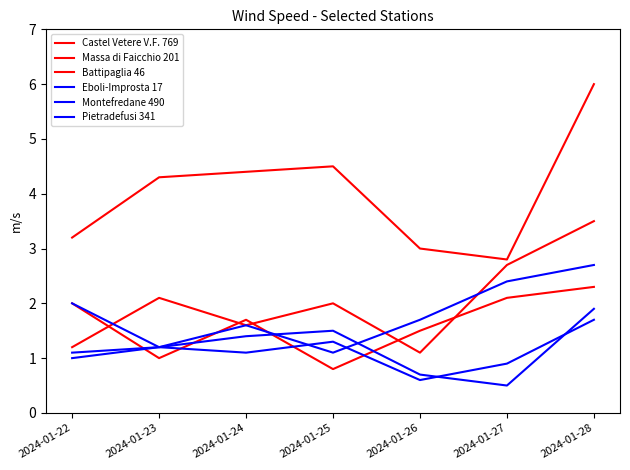

The Castel Vetere V.F. 769 series shows 4.4 at 2024-01-24. True or false?

True